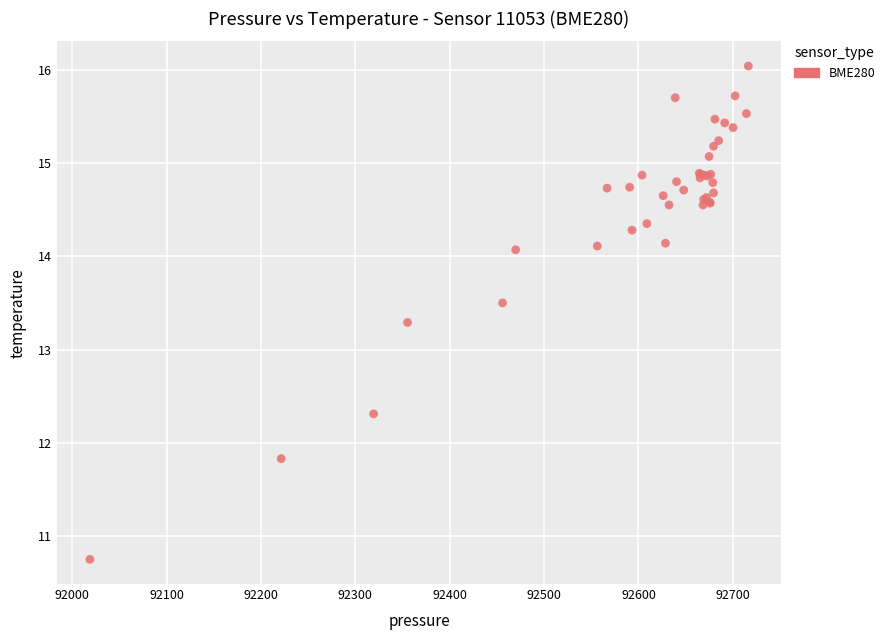

What Y value in the scatter plot is closest to 13?

13.3